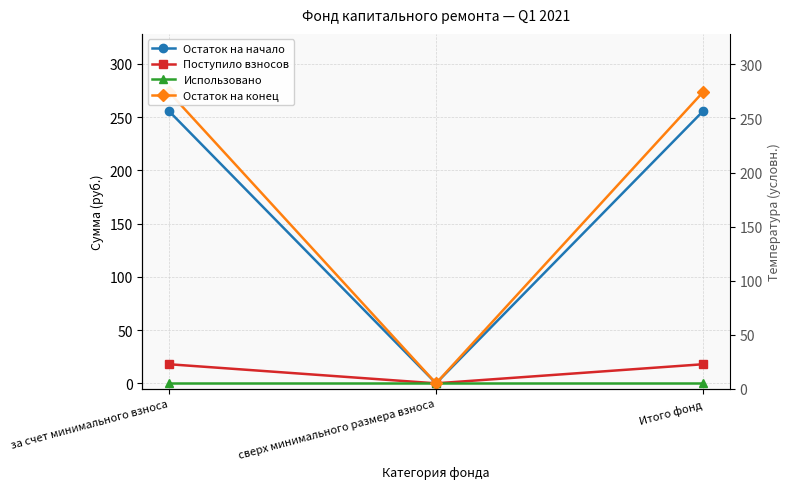

What is the label of the 2nd point from the left?

сверх минимального размера взноса